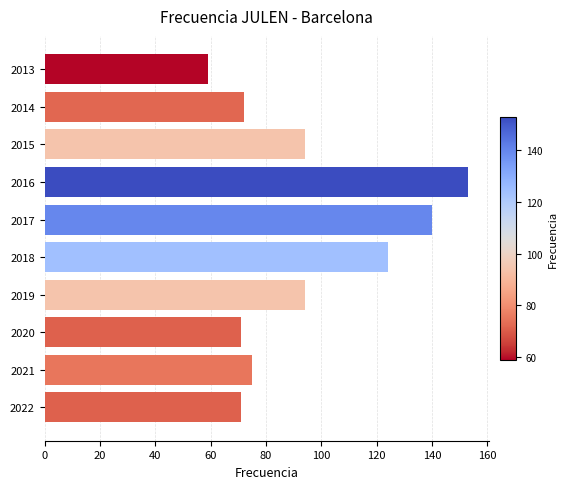

Are the bars grouped side by side (vs. stacked)?

No